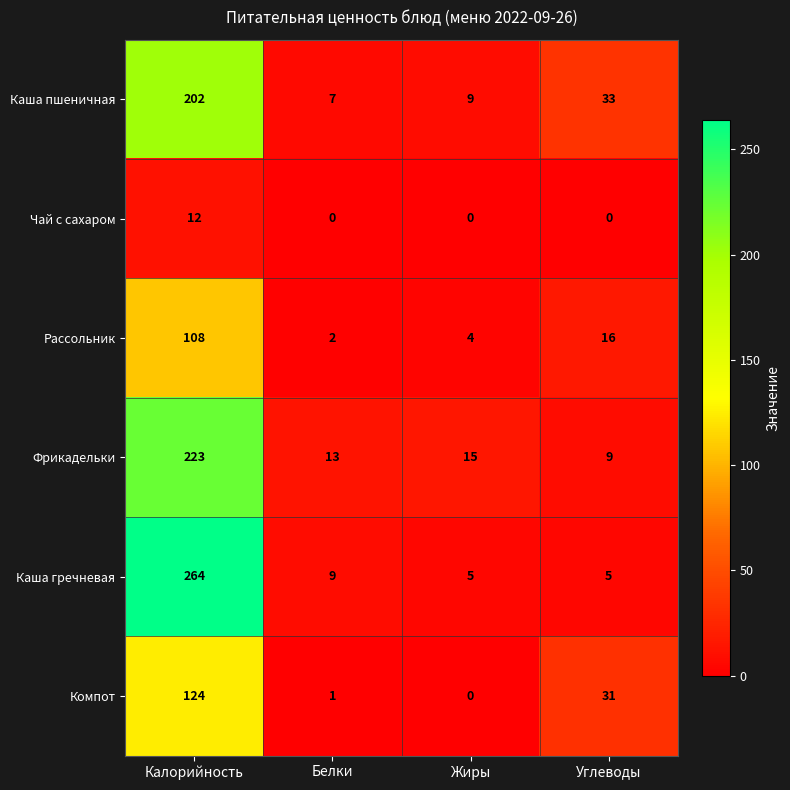

Which series has the widest spread of values?

Каша гречневая